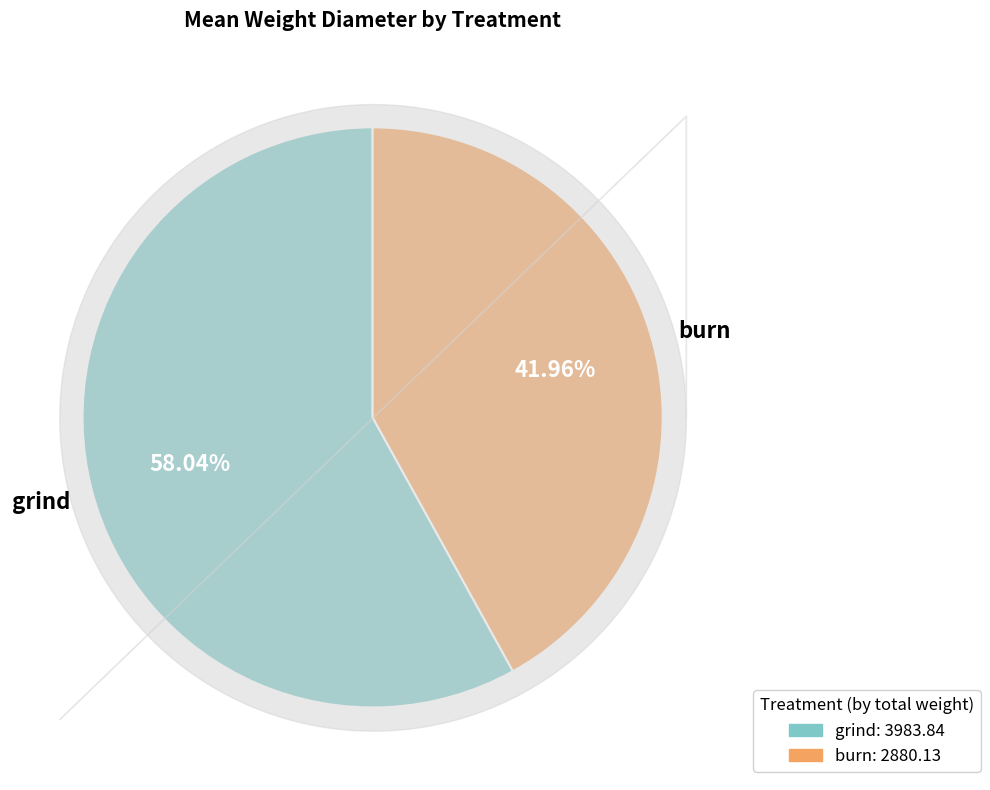

To the nearest percent, what is the average slice percentage?

50%